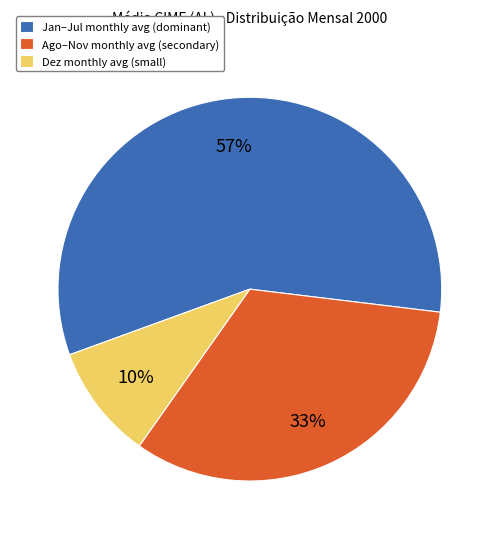

To the nearest percent, what is the average slice percentage?

33%